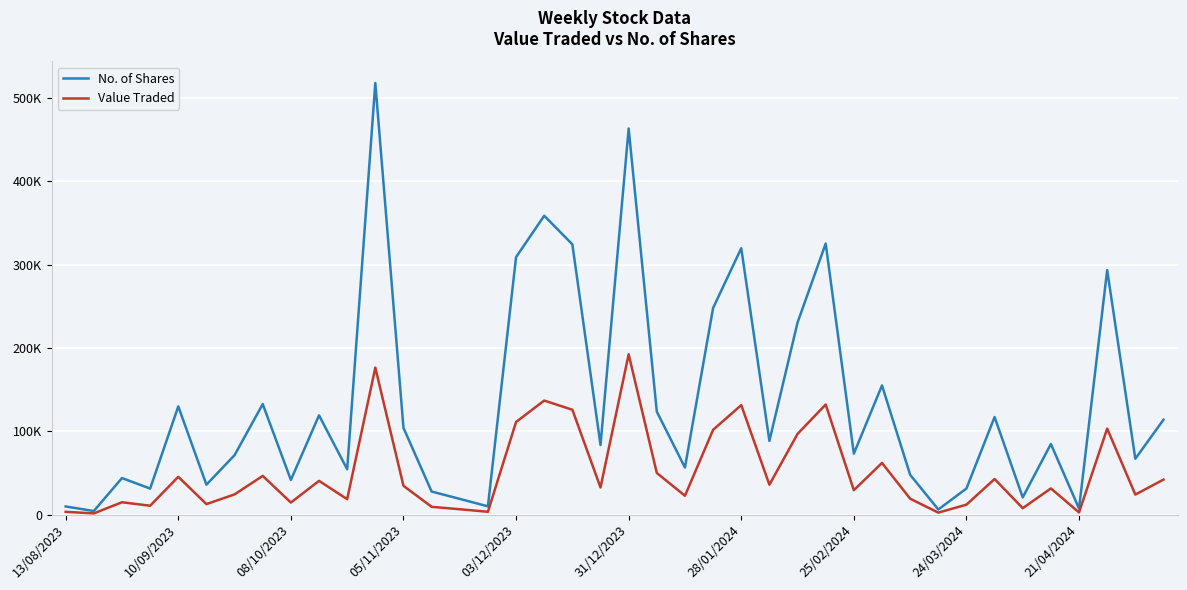

What is the maximum value shown in the chart?

517788